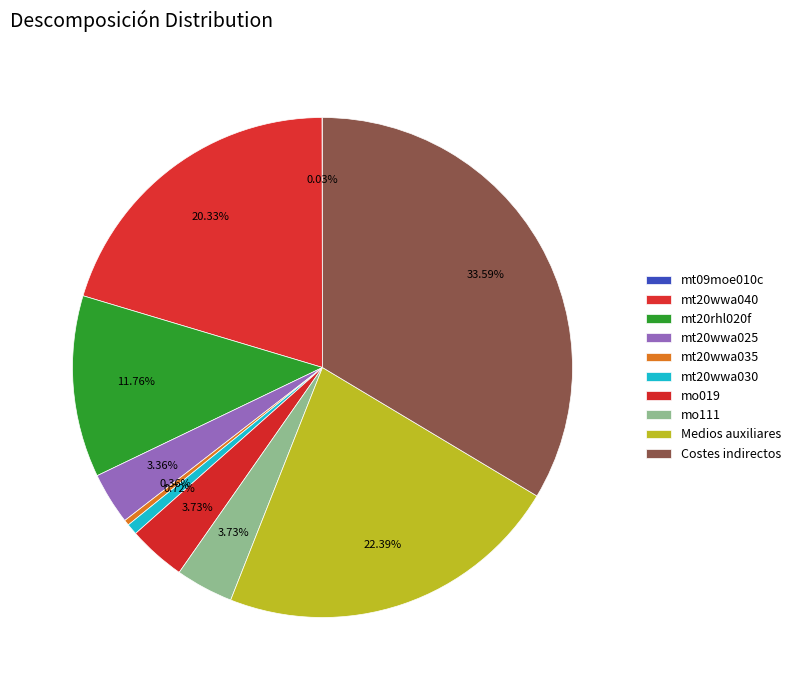

Is it true that Costes indirectos is 24% of the pie?

False